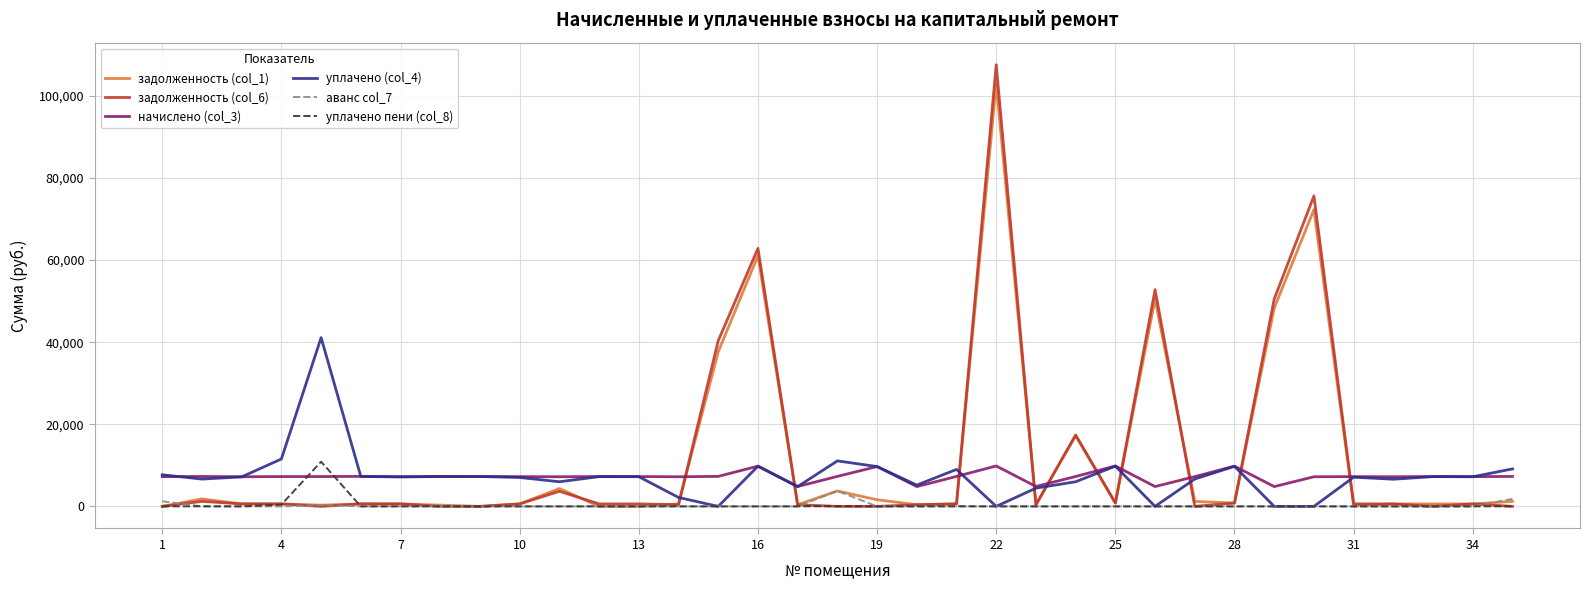

True or false: уплачено (col_4) and начислено (col_3) intersect in this chart.

True